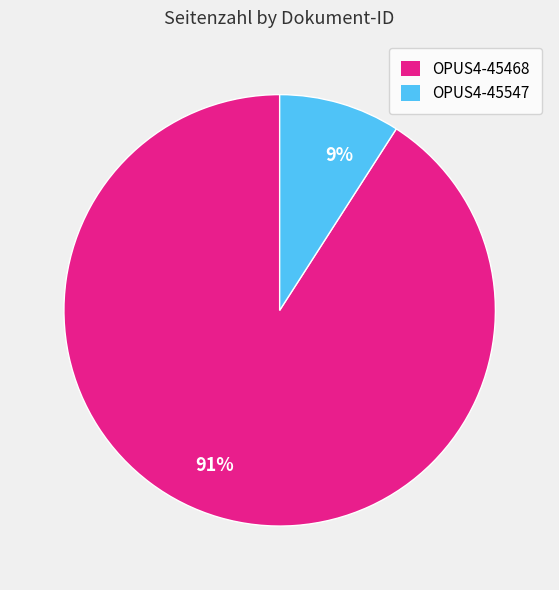

Which category has the smallest portion of the pie?

OPUS4-45547